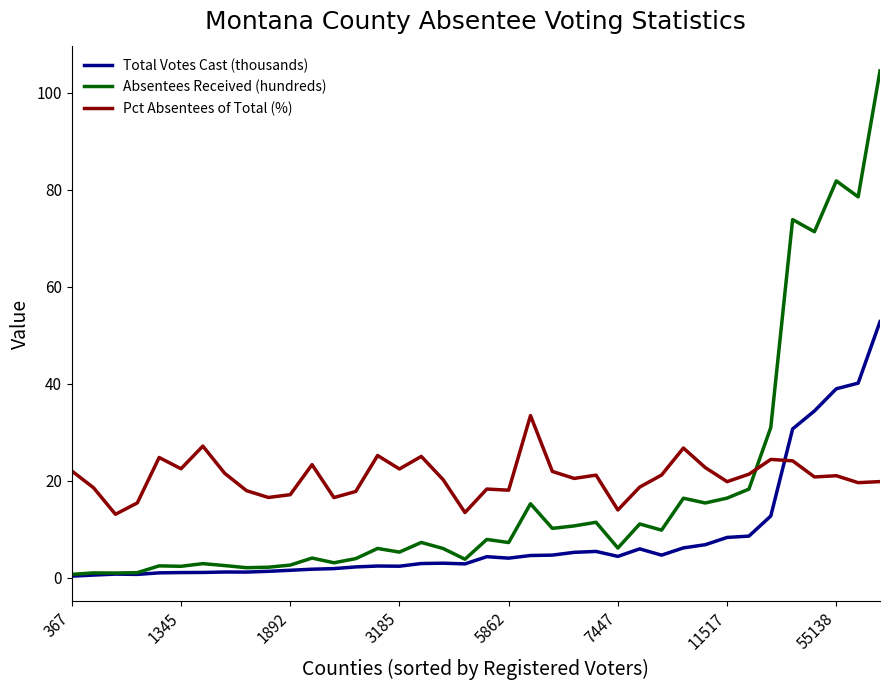

List the series in order of their peak value, lowest first.

Pct Absentees of Total (%), Total Votes Cast (thousands), Absentees Received (hundreds)